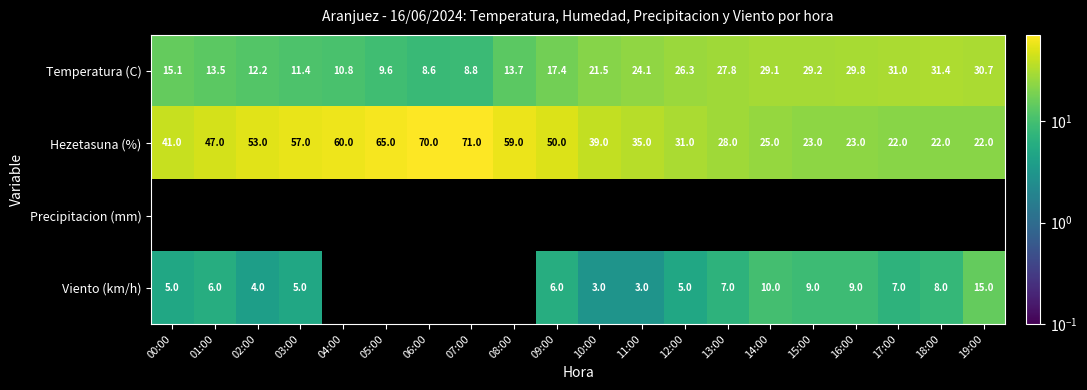

What is the minimum value for Temperatura (C)?

8.6